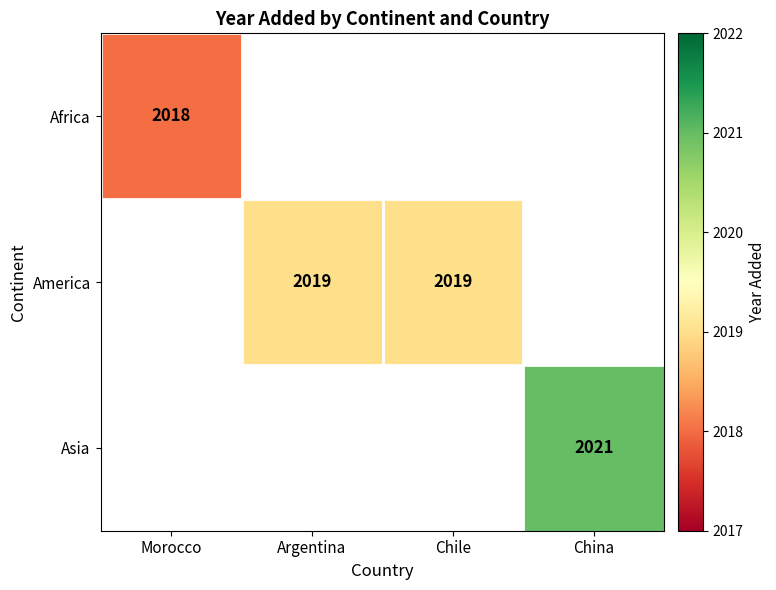

The value of America at Chile is 2019. True or false?

True